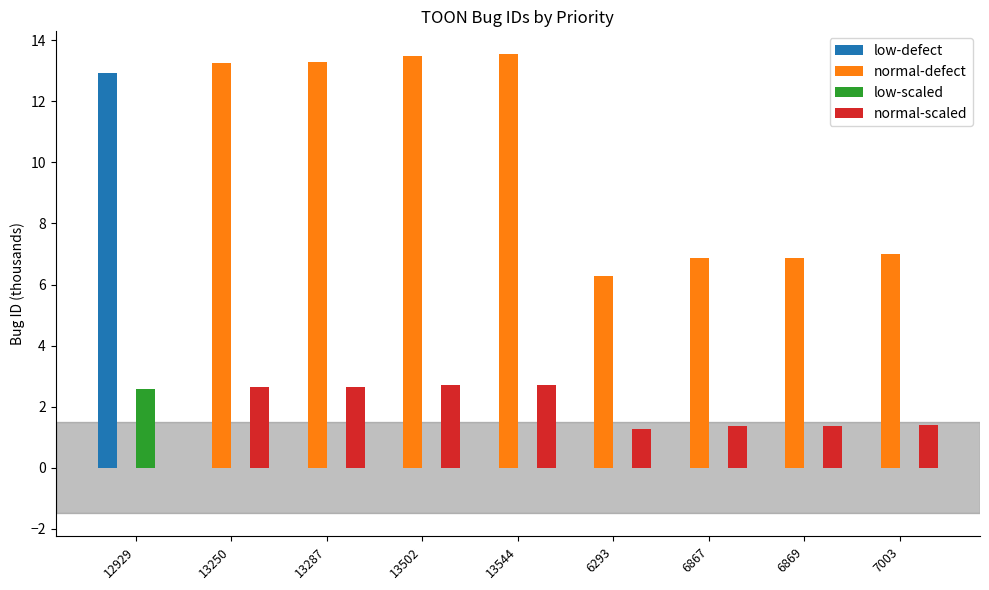

Which series changed the most between 13502 and 6293?

normal-defect